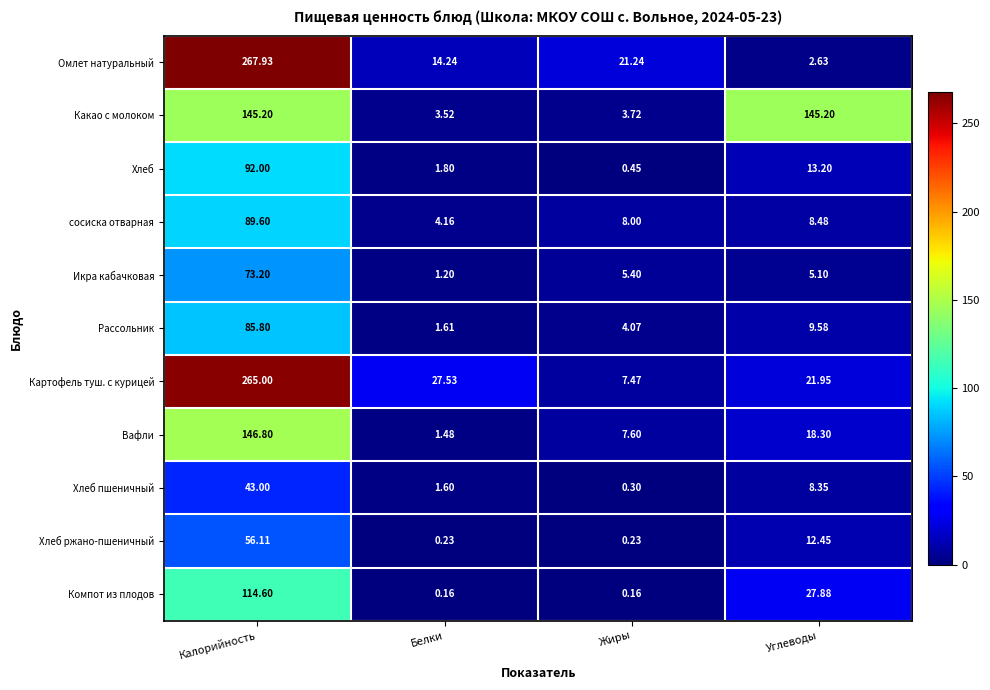

Which series has the largest total across all categories?

Картофель туш. с курицей